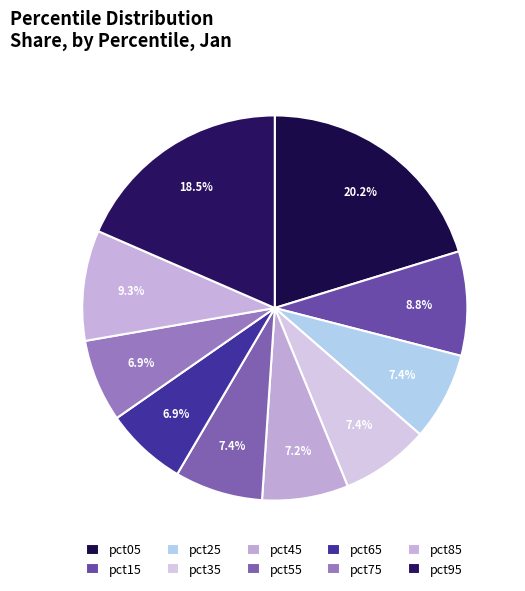

Does pct05 represent more than half of the total?

No